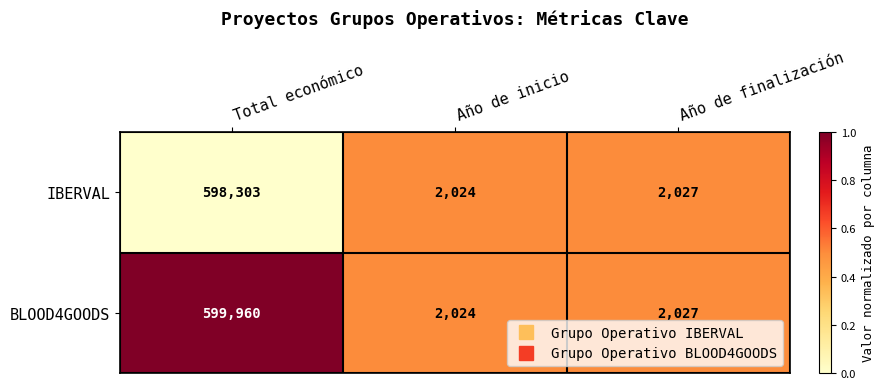

Rank the series by their average value, from lowest to highest.

IBERVAL, BLOOD4GOODS